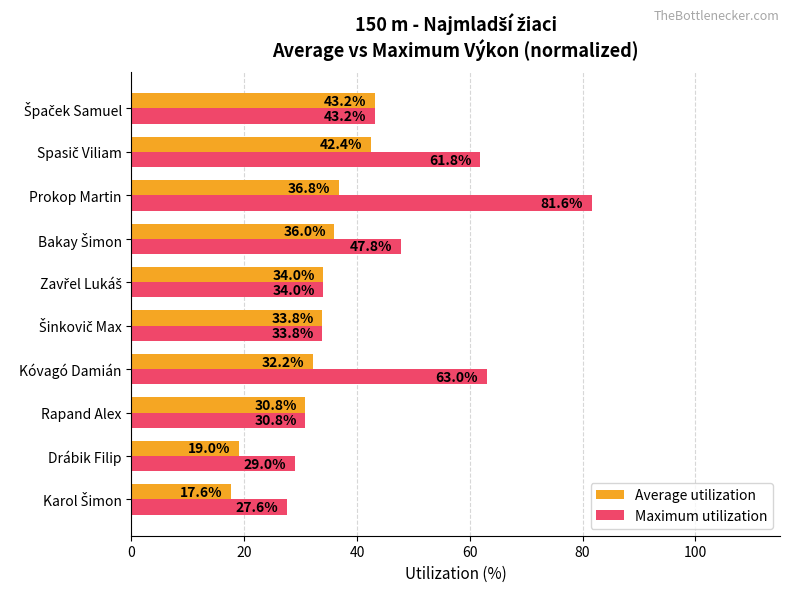

The Maximum utilization series shows 144.3 at Prokop Martin. True or false?

False